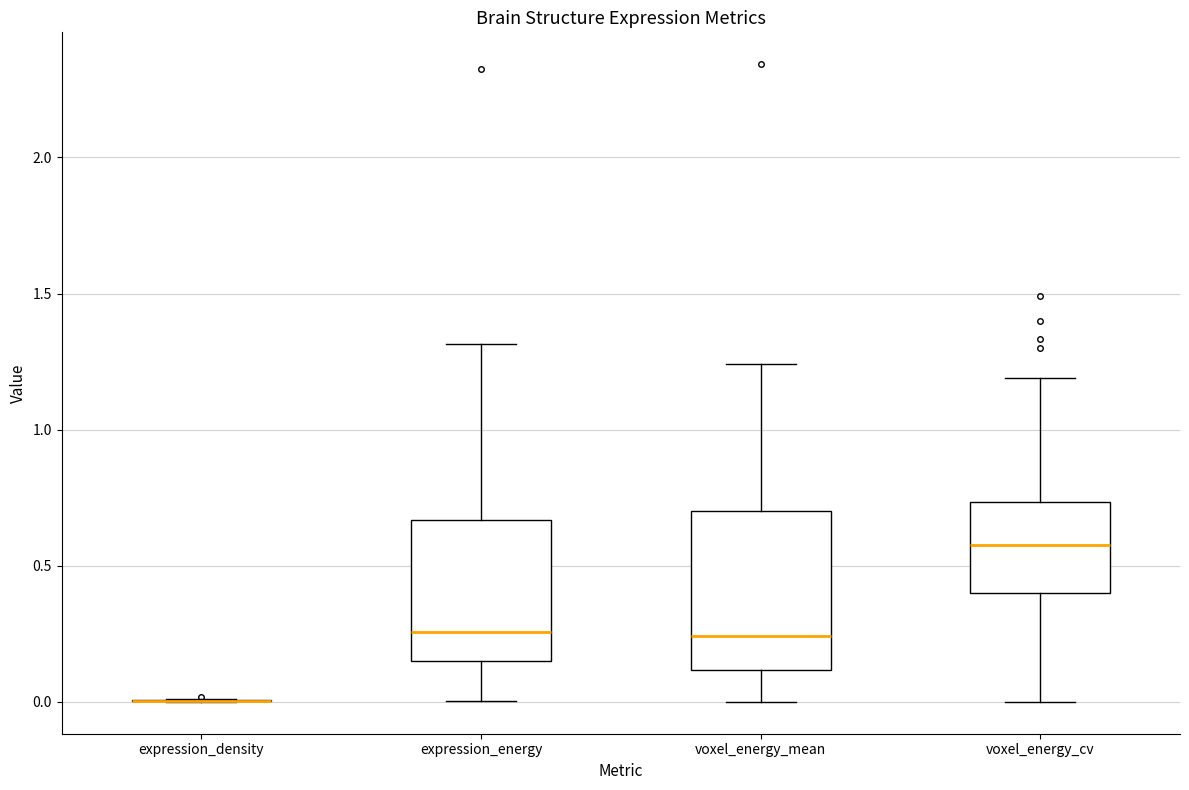

Reading left to right, read every box against the y-axis: the position of its median line, the range the box covers, and the ends of its whiskers. The values are not printed on the chart, so give them approximately, as read against the axis.

expression_density: box collapsed to a line at 0.00, whiskers 0.00 to 0.00
expression_energy: median 0.25, box 0.15 to 0.65, whiskers 0.00 to 1.30
voxel_energy_mean: median 0.25, box 0.10 to 0.70, whiskers 0.00 to 1.25
voxel_energy_cv: median 0.60, box 0.40 to 0.75, whiskers 0.00 to 1.20